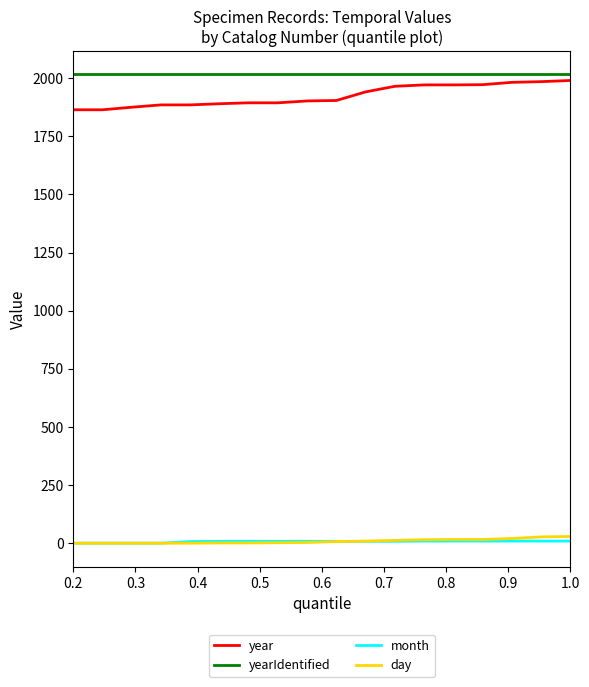

What is the greatest value displayed?

2016